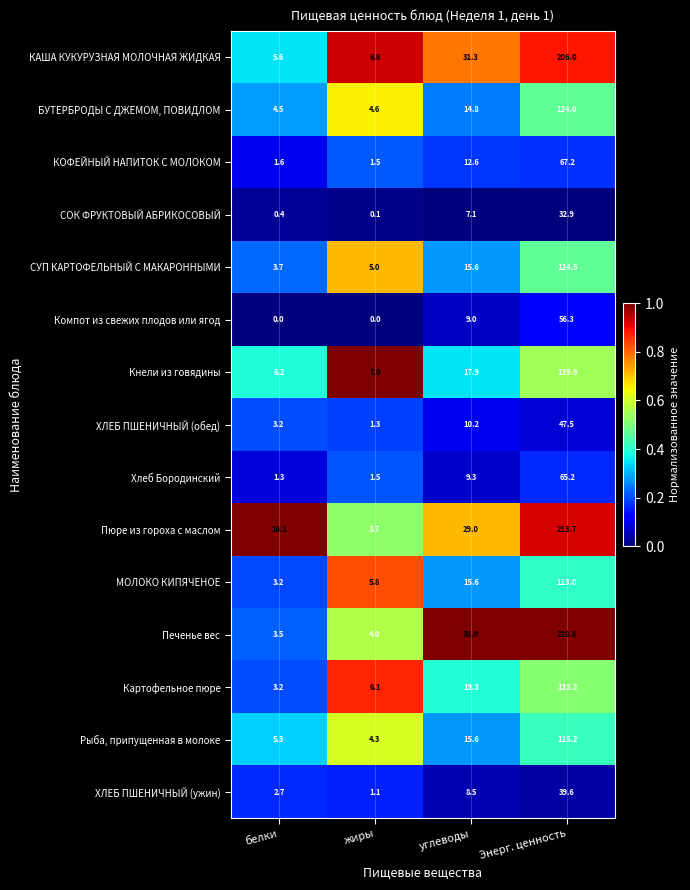

Is it true that Хлеб Бородинский equals 1.5 at жиры?

True